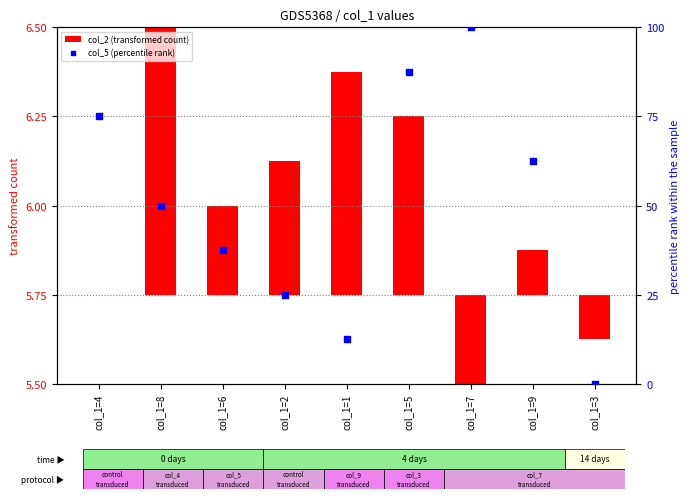

What are all the series names shown in the legend?

col_2 (transformed count), col_5 (percentile rank)